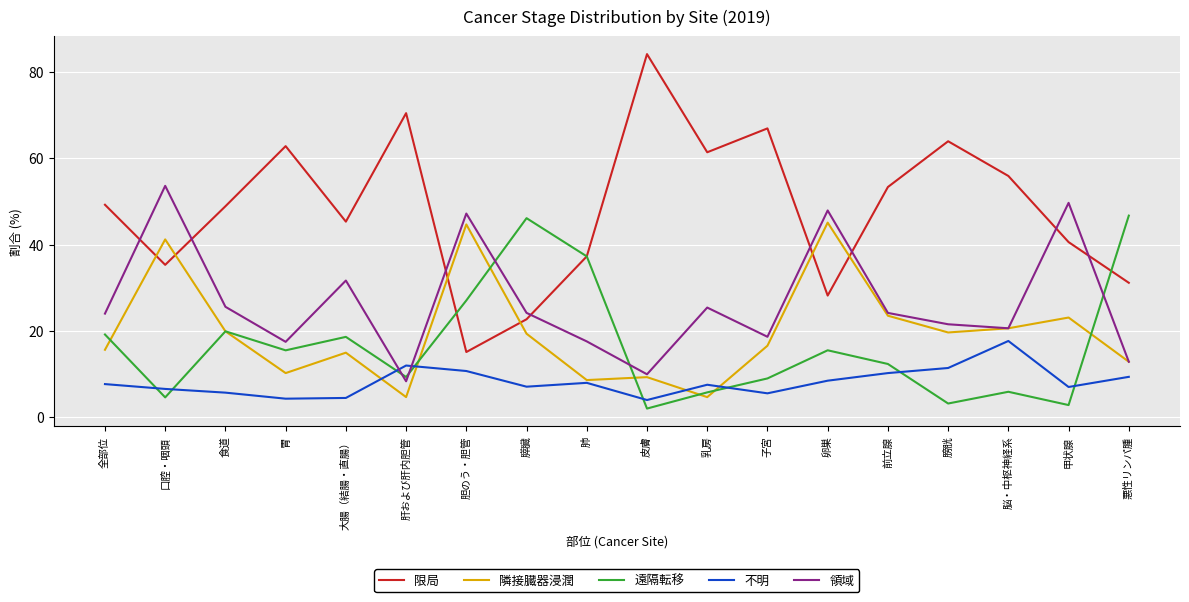

What is the sum of the 隣接臓器浸潤 values at 脳・中枢神経系 and 乳房?

25.2